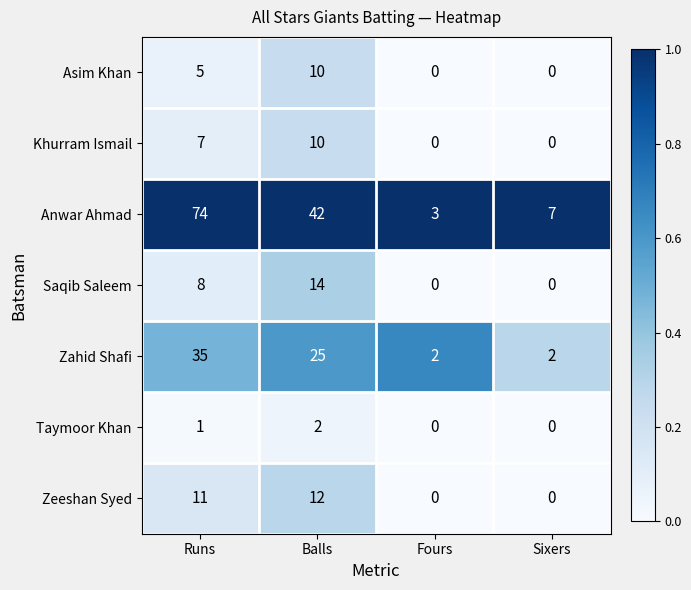

Reading right to left, transcribe all the data shown in this chart.

Asim Khan: Sixers=0	Fours=0	Balls=10	Runs=5
Khurram Ismail: Sixers=0	Fours=0	Balls=10	Runs=7
Anwar Ahmad: Sixers=7	Fours=3	Balls=42	Runs=74
Saqib Saleem: Sixers=0	Fours=0	Balls=14	Runs=8
Zahid Shafi: Sixers=2	Fours=2	Balls=25	Runs=35
Taymoor Khan: Sixers=0	Fours=0	Balls=2	Runs=1
Zeeshan Syed: Sixers=0	Fours=0	Balls=12	Runs=11